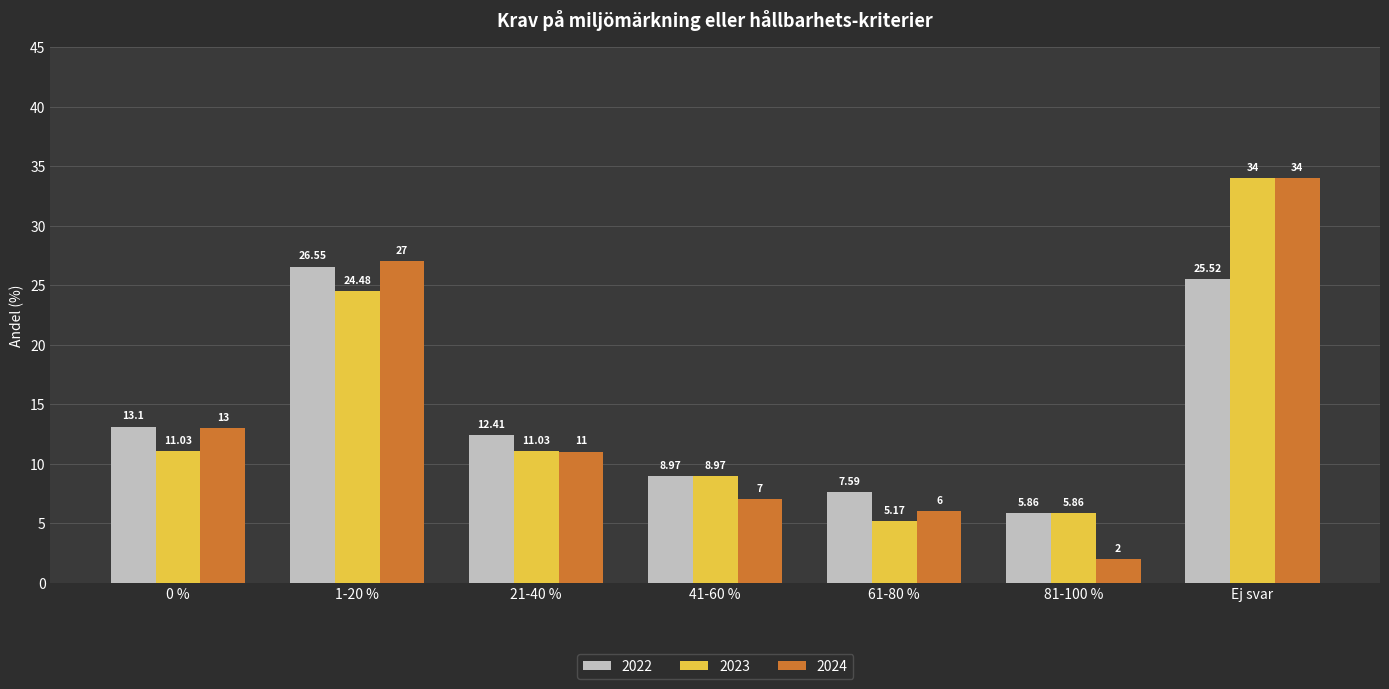

What is the difference between the 2023 values at 41-60 % and 81-100 %?

3.1